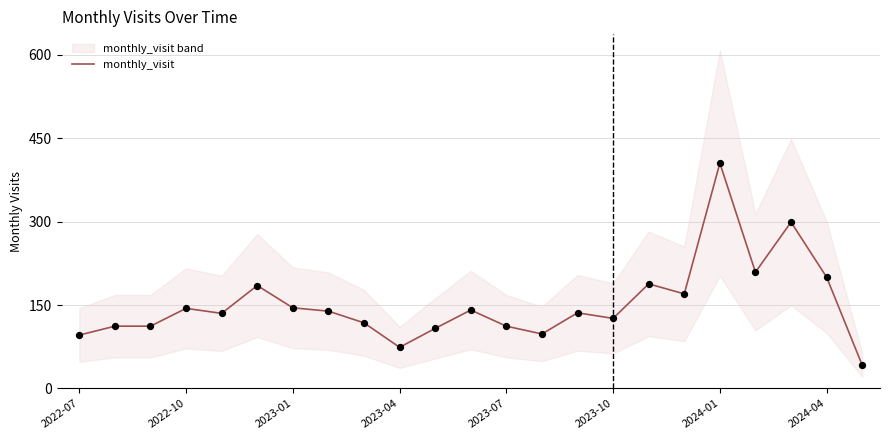

What is the ratio of the value at 22 to the value at 12?

0.4